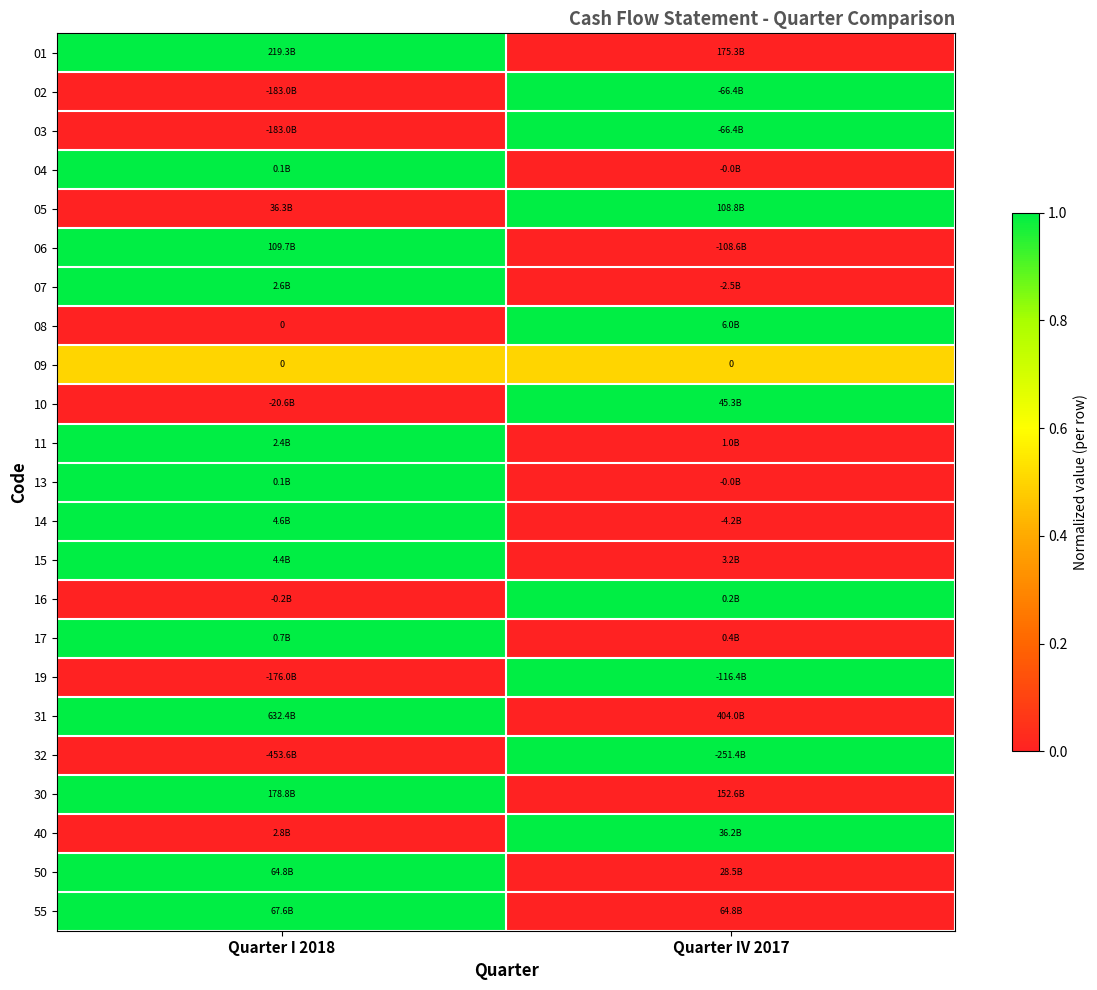

List the labels in order of 31 value, smallest first.

Quarter IV 2017, Quarter I 2018